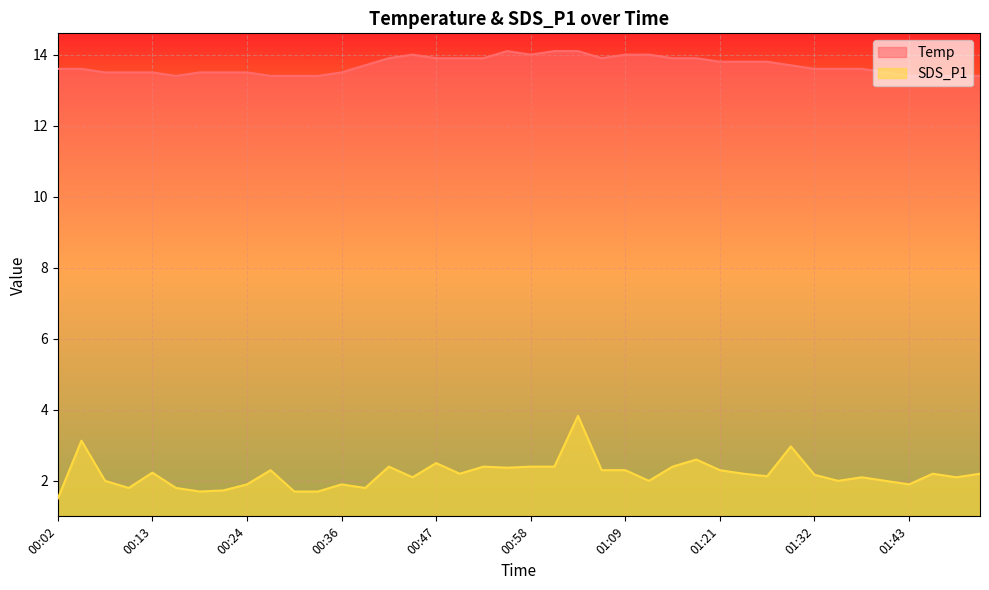

True or false: SDS_P1 and Temp intersect in this chart.

False